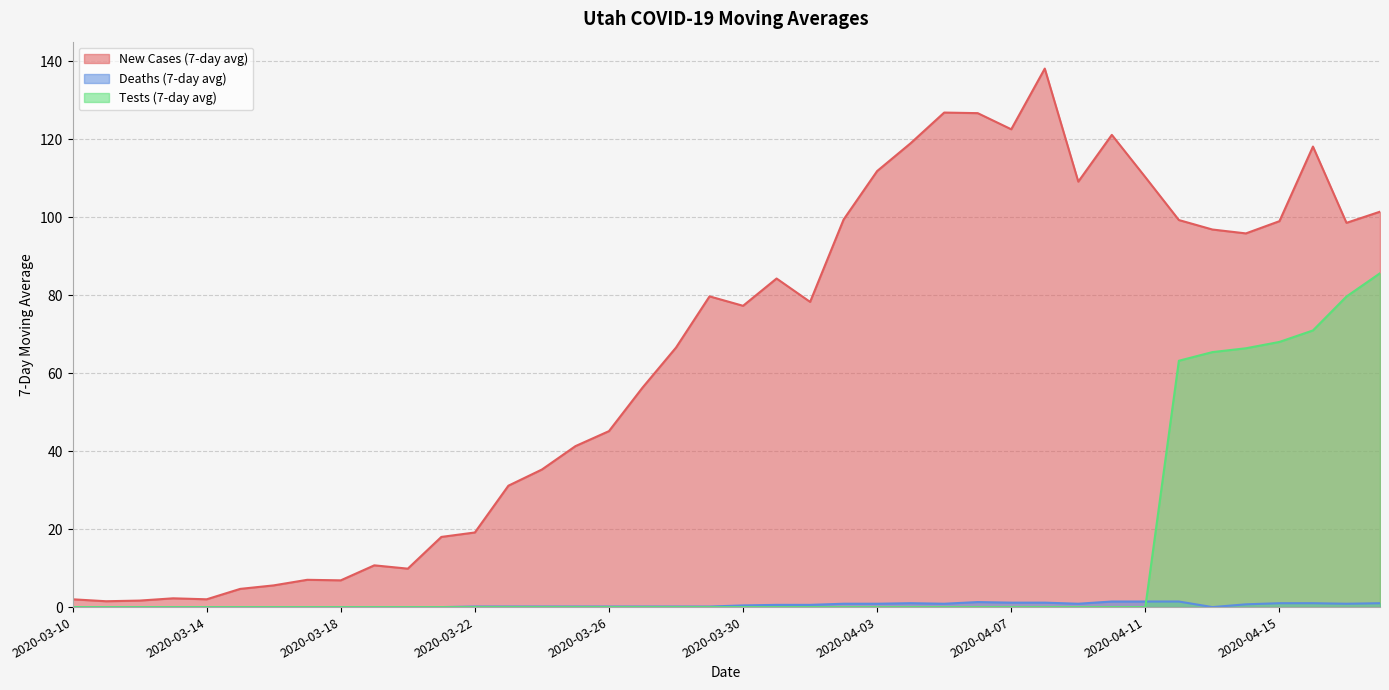

Is it true that Deaths (7-day avg) equals 0.6 at 2020-03-12?

False